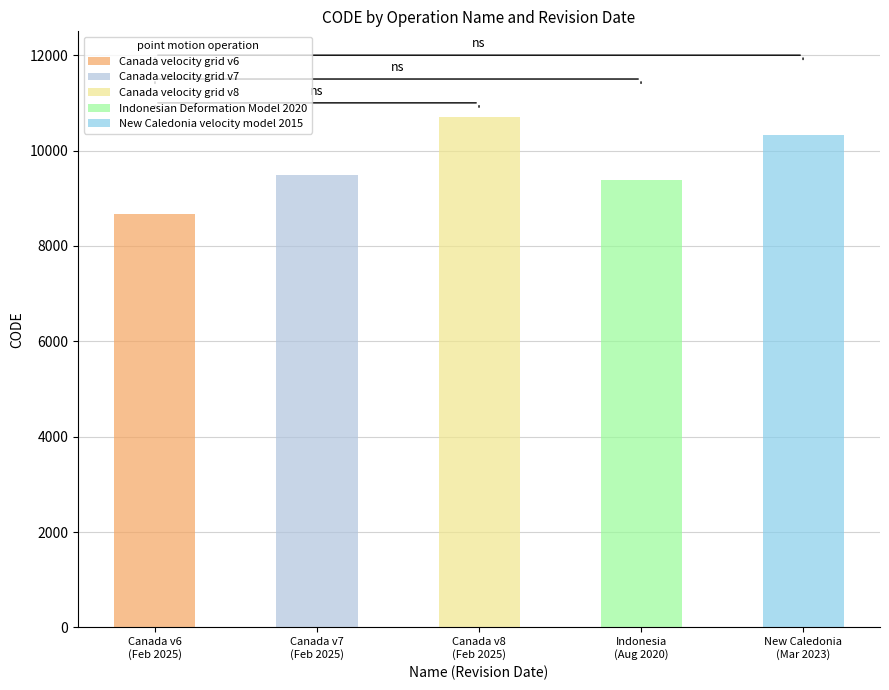

What is the smallest value displayed?

8676